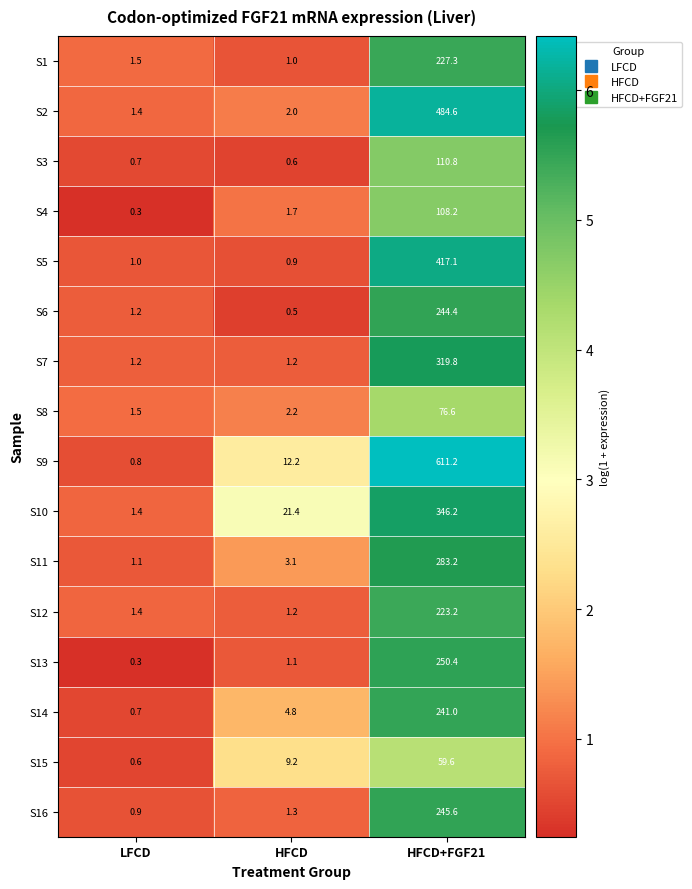

Is it true that S8 equals 76.6 at HFCD+FGF21?

True